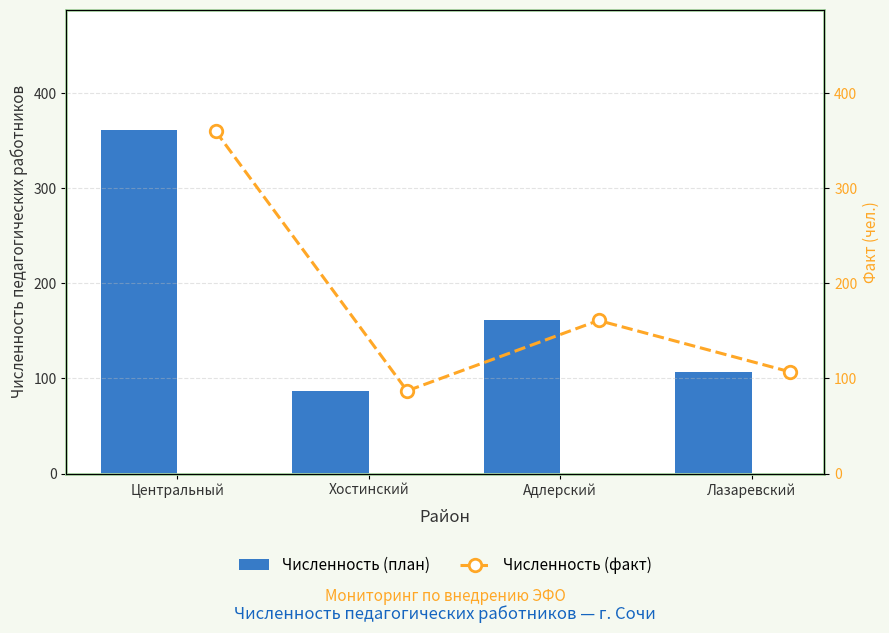

The Численность (план) series shows 47 at Адлерский. True or false?

False